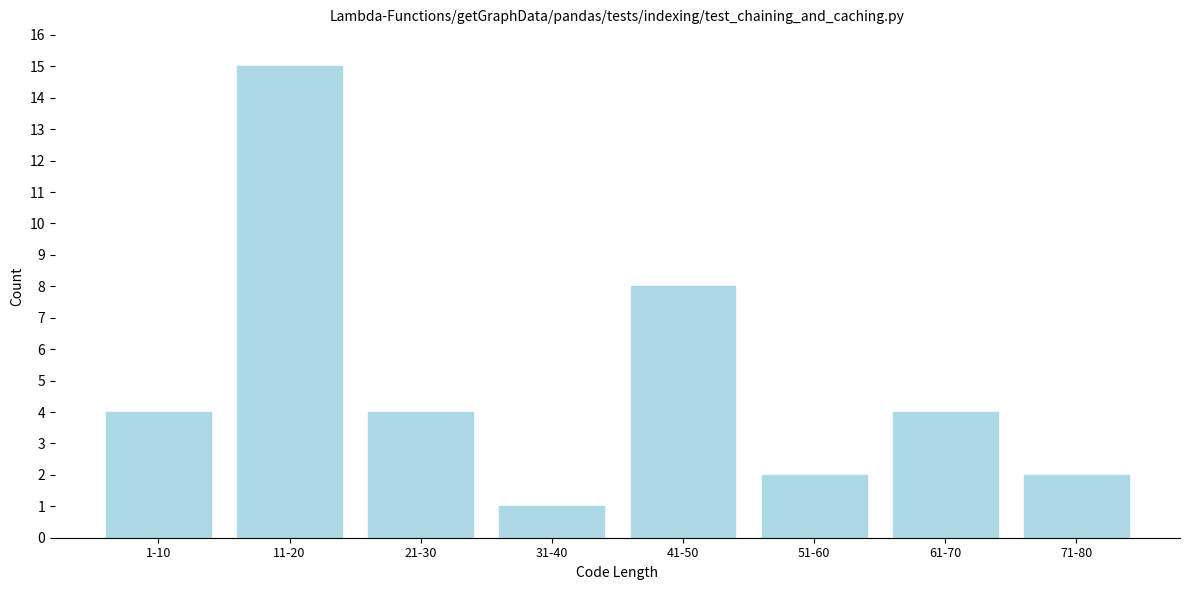

Reading left to right, extract all data points from this chart.

1-10=4	11-20=15	21-30=4	31-40=1	41-50=8	51-60=2	61-70=4	71-80=2